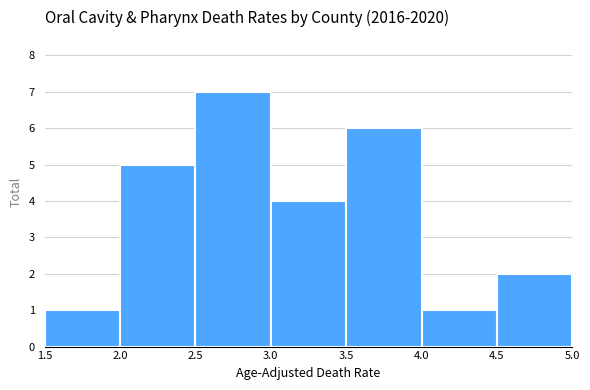

Which range on the x-axis has the tallest bar?

2.5 to 3.0